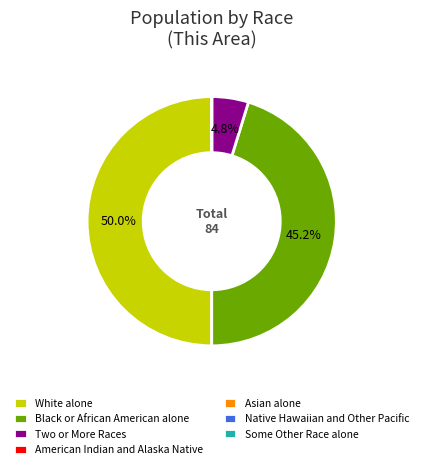

Between White alone and Two or More Races, which is larger?

White alone